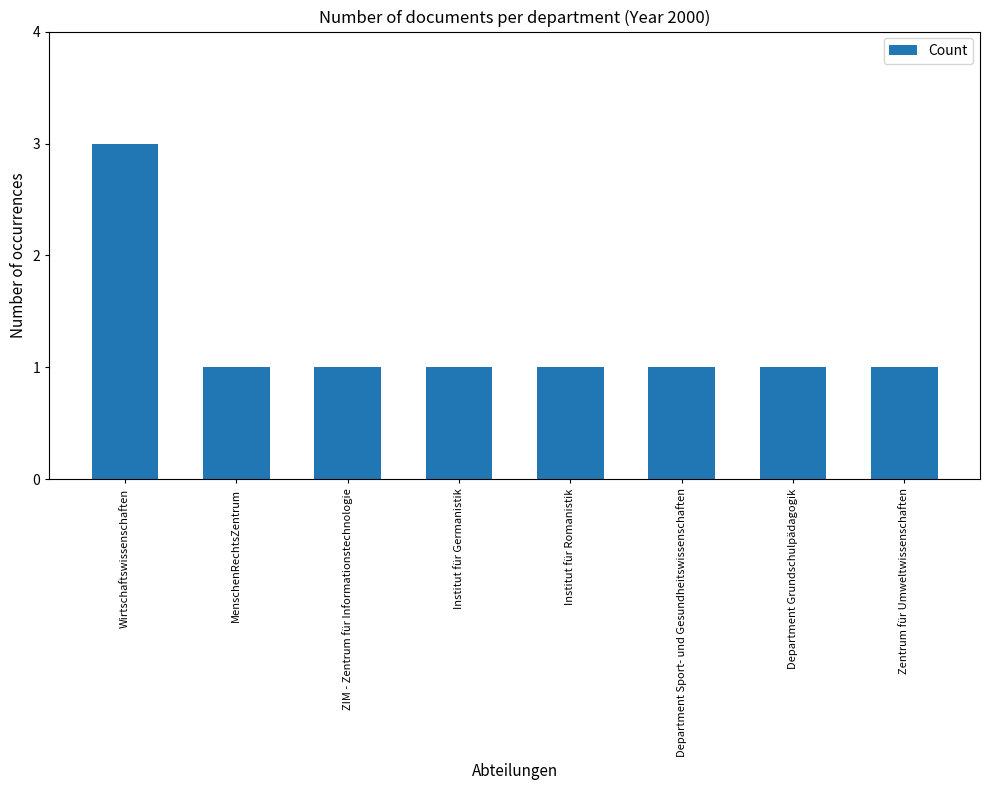

What value does the data have at Department Sport- und Gesundheitswissenschaften?

1